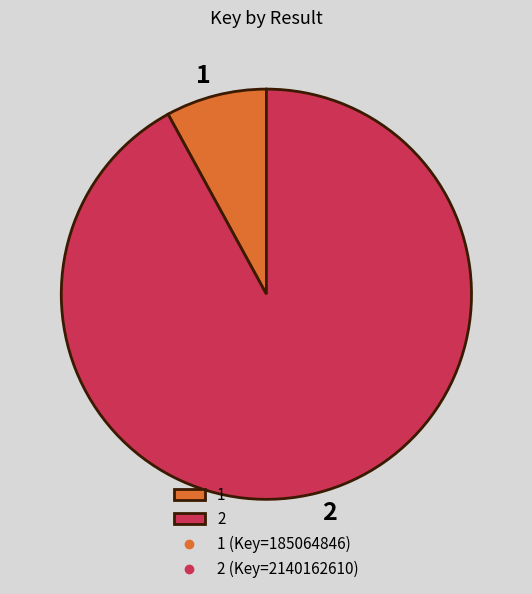

Does 1 account for over 50% of the chart?

No